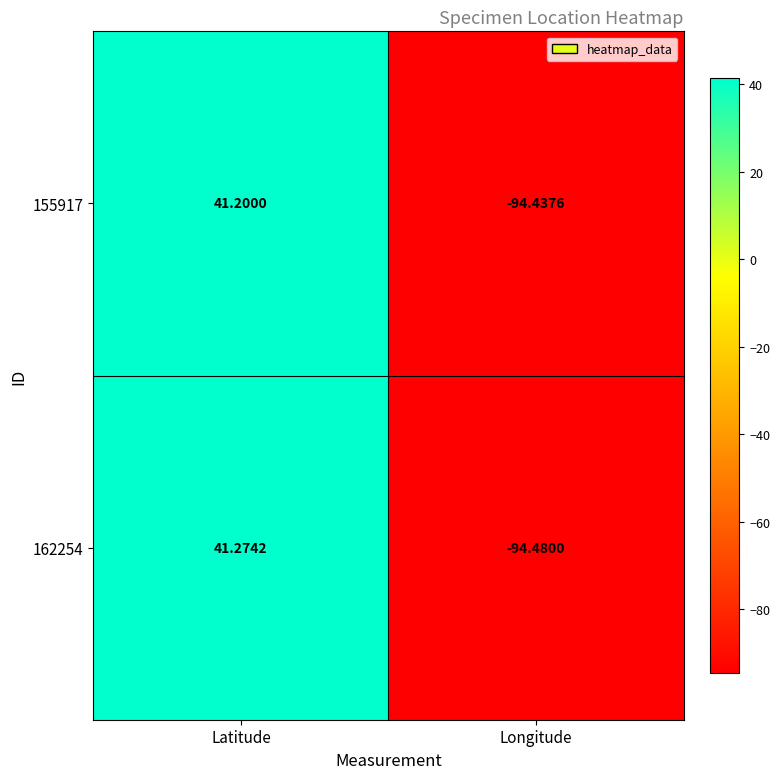

List the series in order of their peak value, highest first.

162254, 155917